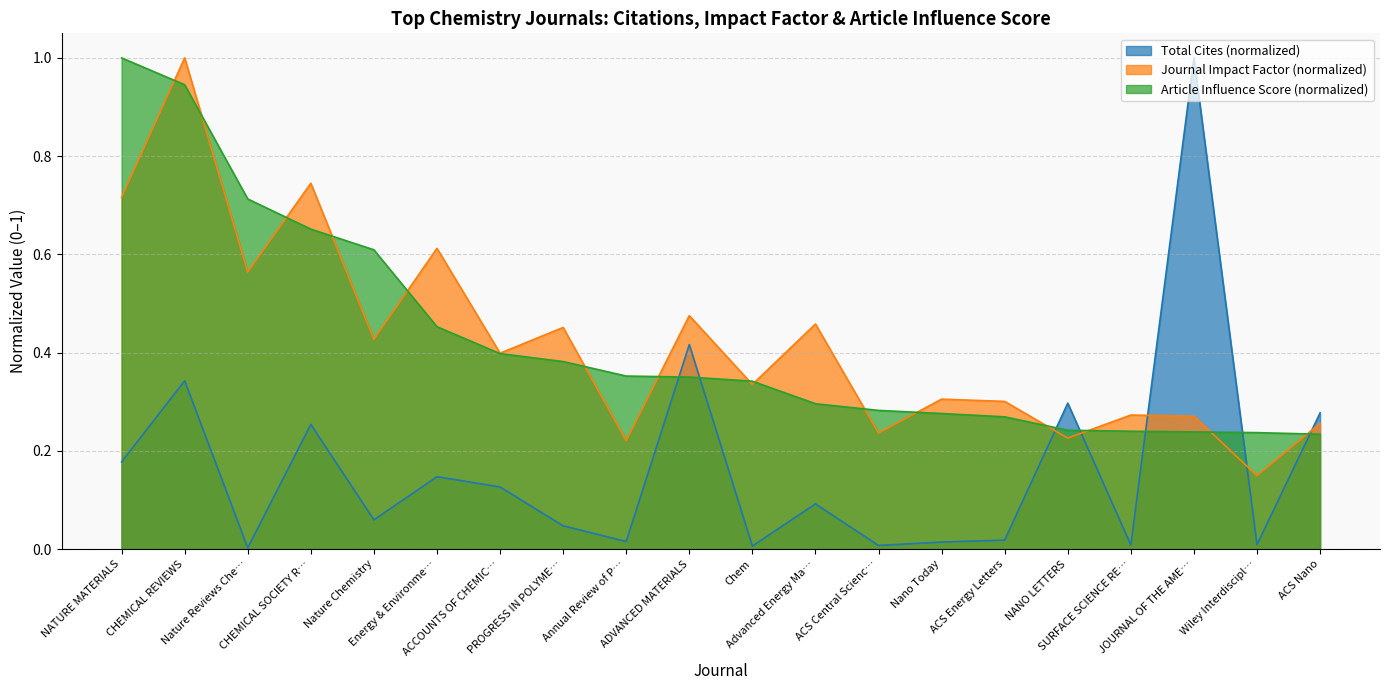

What is the label of the 1st point from the left?

NATURE MATERIALS